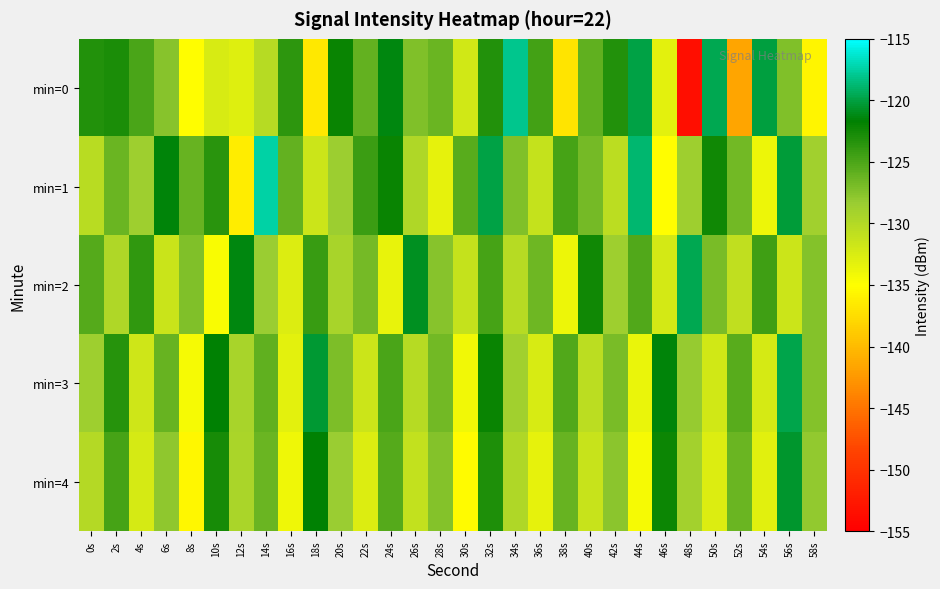

Which series has the largest total across all categories?

min=1